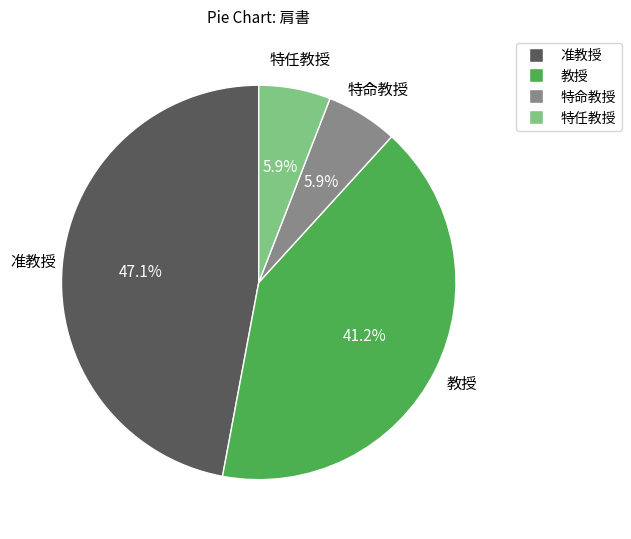

How many slices are in this pie chart?

4